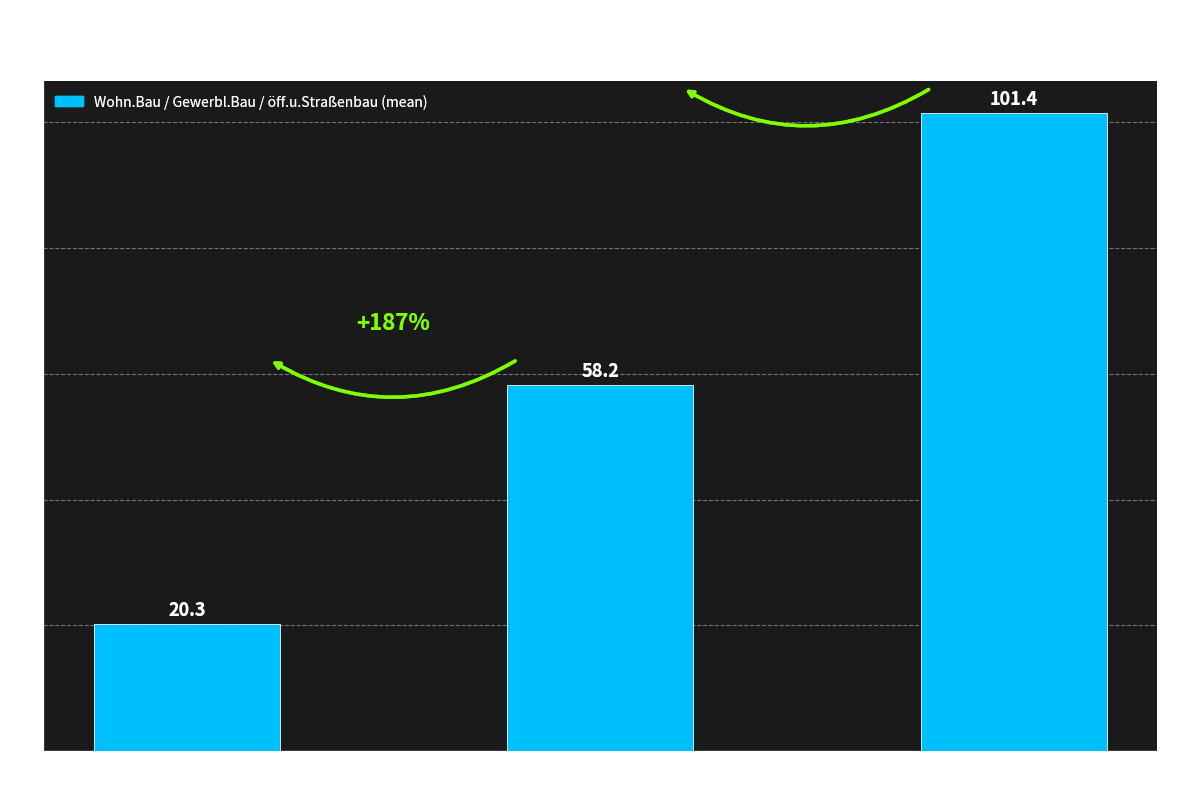

List the labels in order of value, largest first.

öff.u.Straßenbau, Gewerbl.Bau, Wohn.Bau